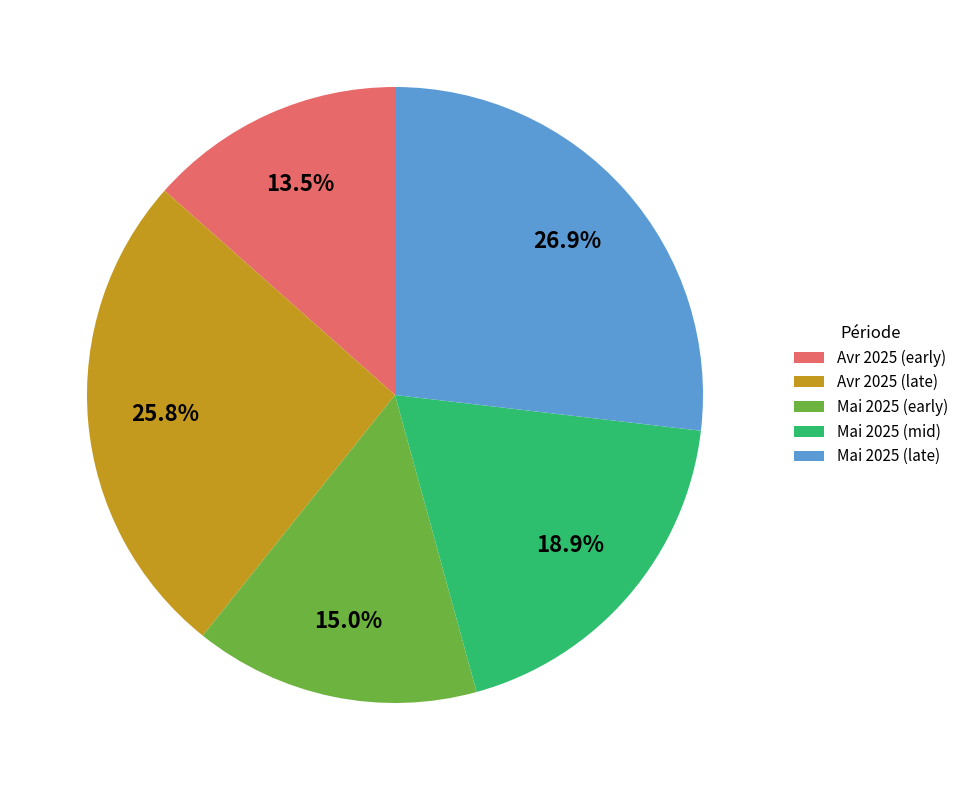

Is the sum of Avr 2025 (early) and Mai 2025 (late) greater than half?

No